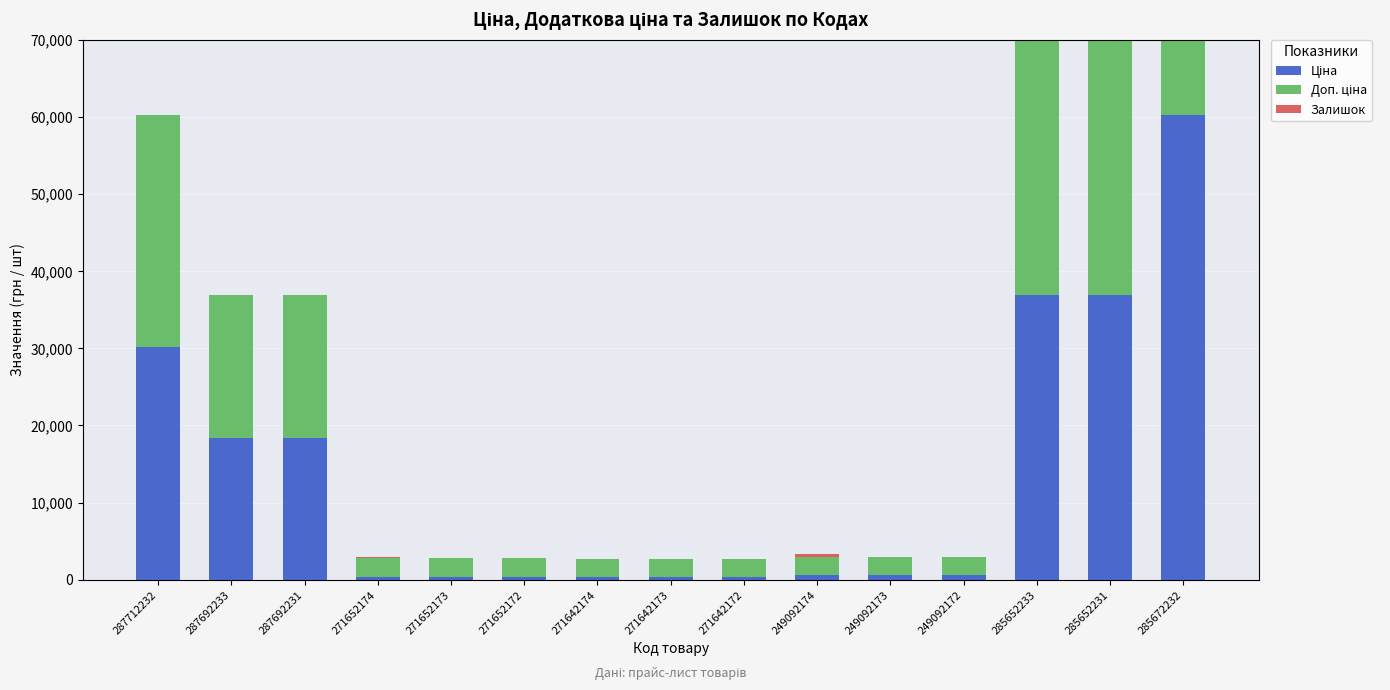

At which category is the sum across all series the highest?

285672232